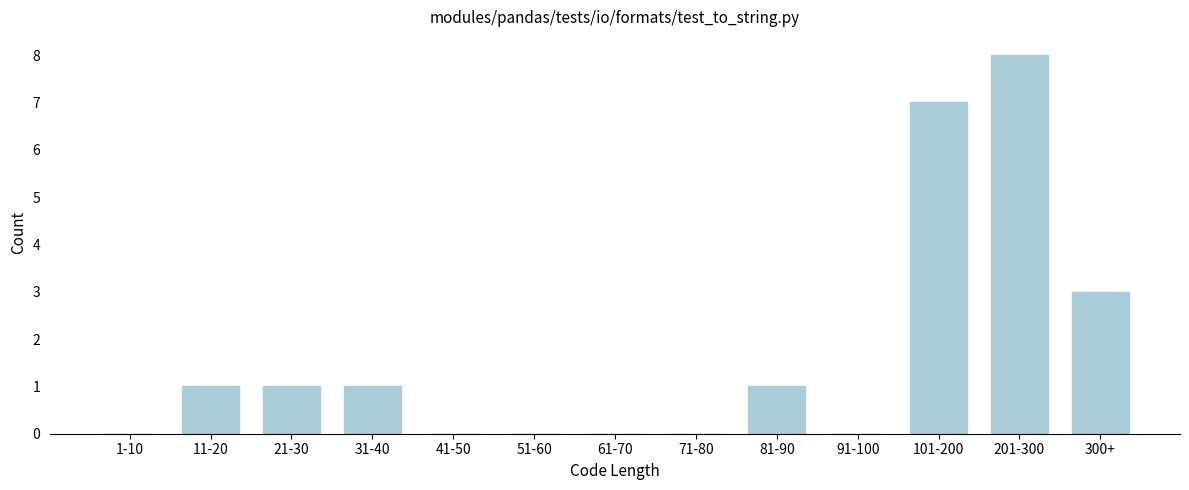

Reading left to right, transcribe all the data shown in this chart.

1-10=0	11-20=1	21-30=1	31-40=1	41-50=0	51-60=0	61-70=0	71-80=0	81-90=1	91-100=0	101-200=7	201-300=8	300+=3